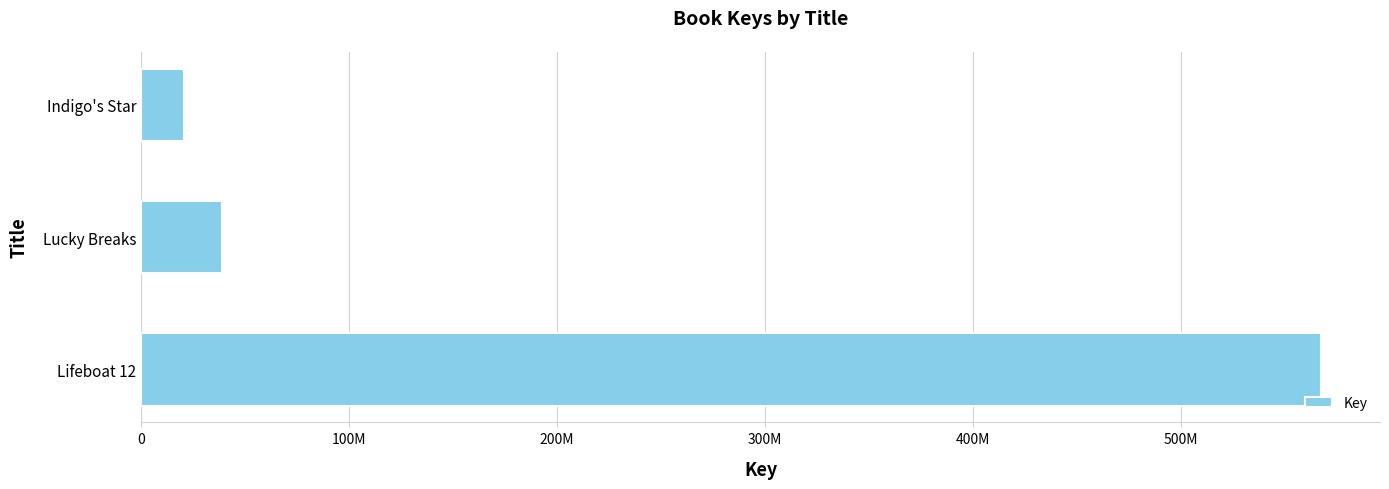

What is the difference between the maximum and minimum values?

546762752